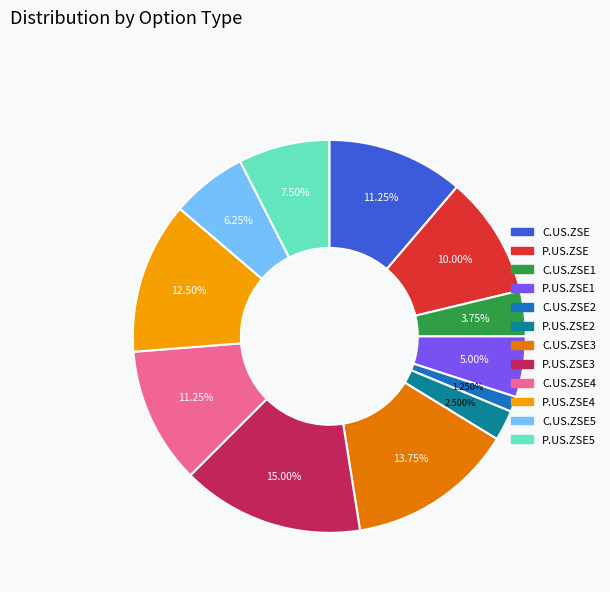

Is there a majority slice in this chart?

No